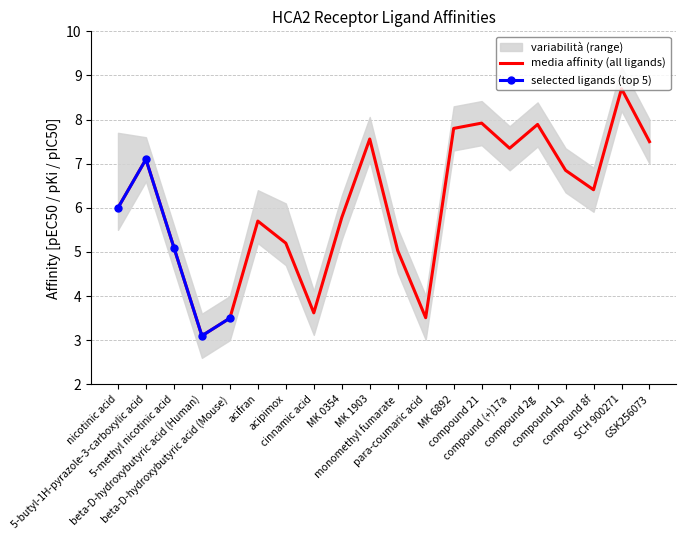

What is the label of the 13th point from the left?

MK 6892